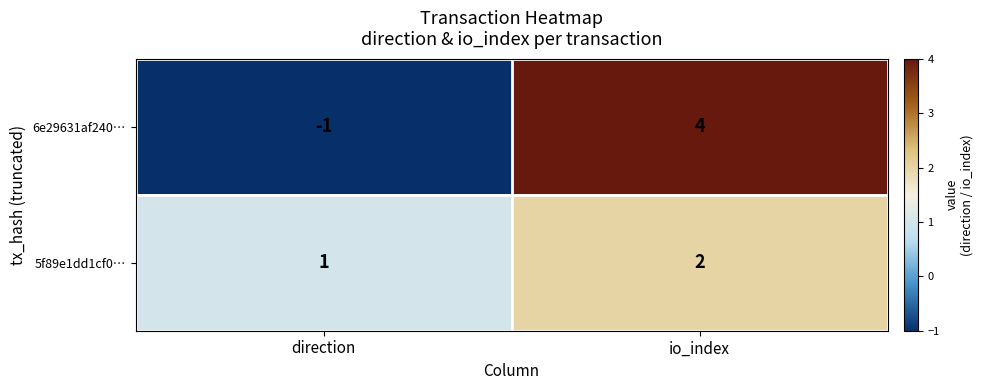

Which series has the largest range (max minus min)?

6e29631af240…